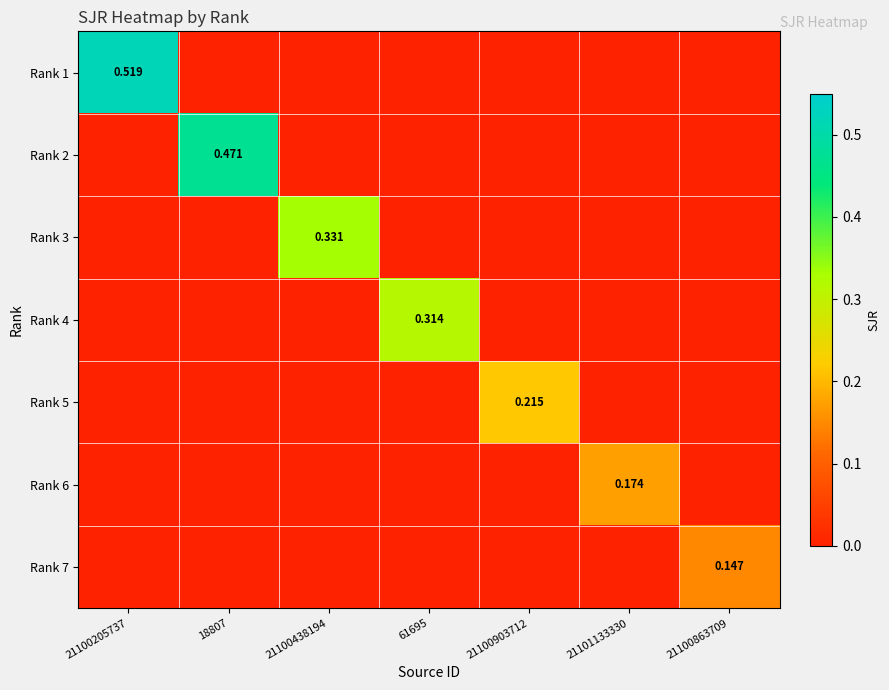

List the series in order of their peak value, lowest first.

Rank 7, Rank 6, Rank 5, Rank 4, Rank 3, Rank 2, Rank 1